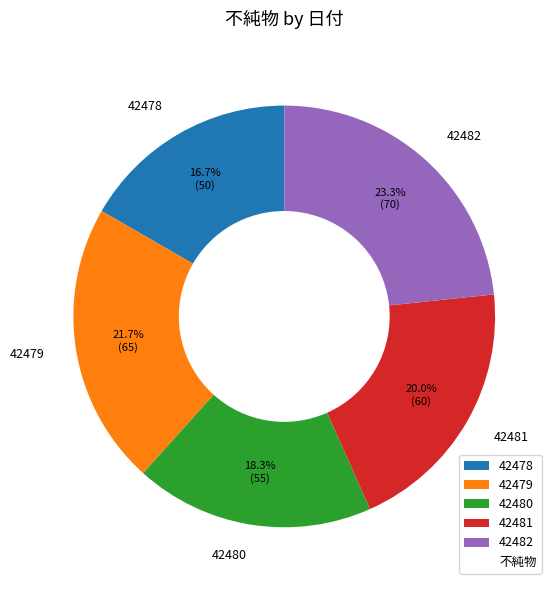

What is the ratio of the value at 42482 to the value at 42479?

1.1